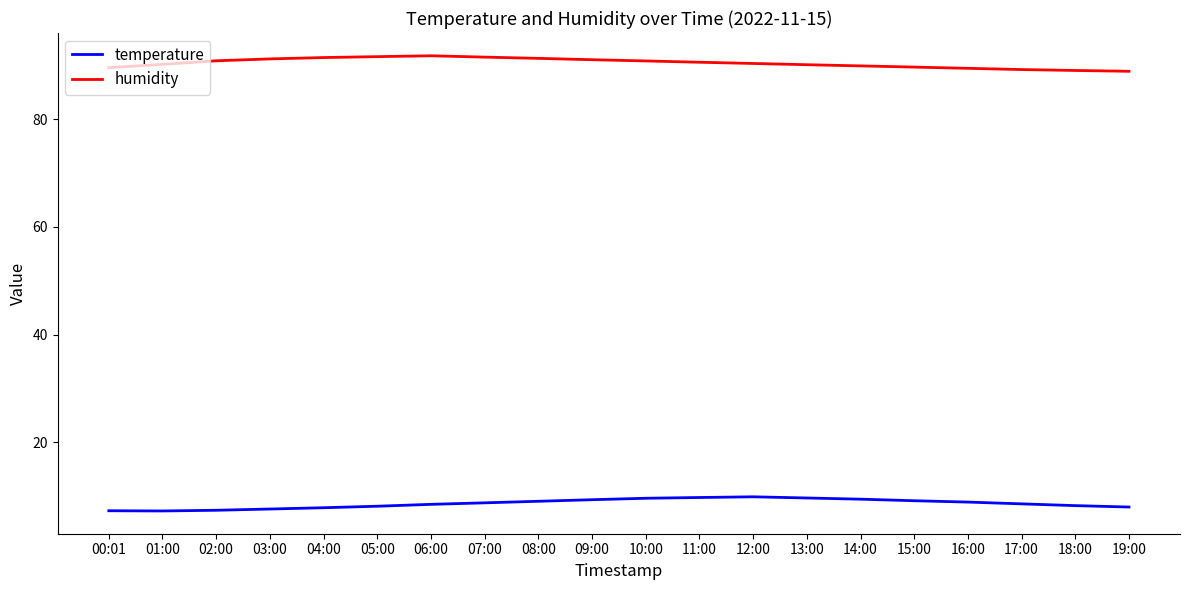

What are all the series names shown in the legend?

temperature, humidity